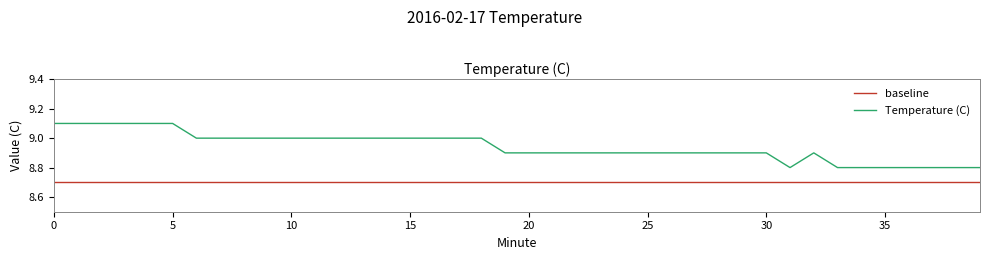

How many interior local peaks (higher than both neighbors) does the data have?

1